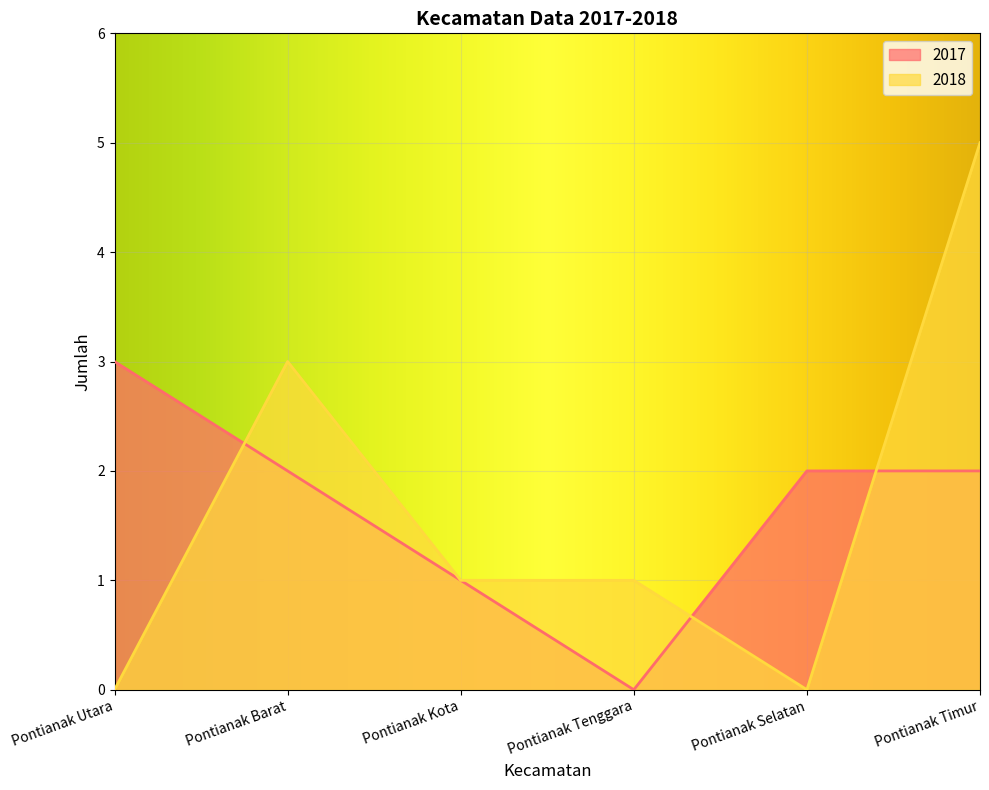

How many values in the 2018 series exceed 1?

2